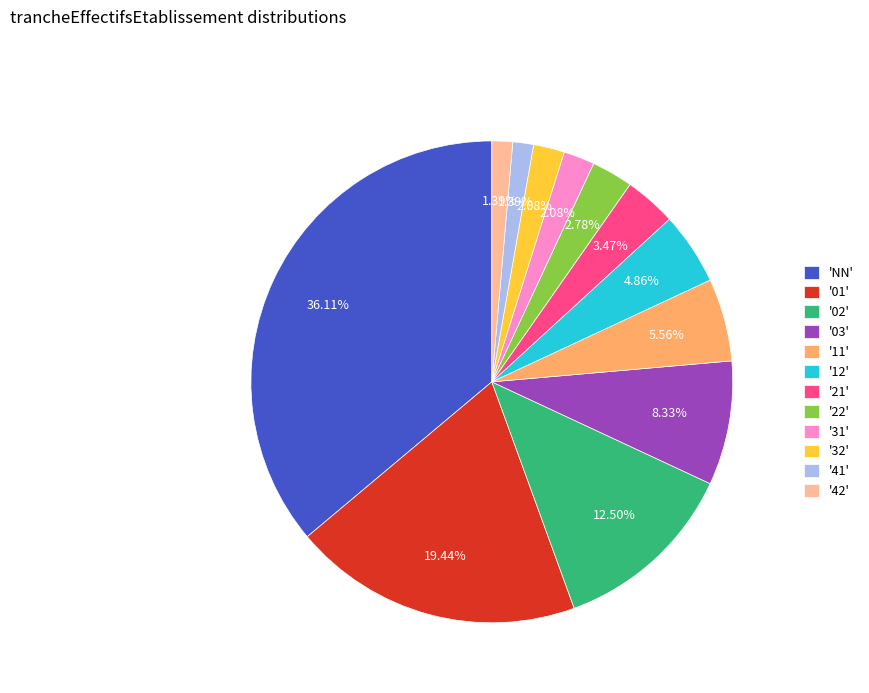

Does any single category account for the majority?

No